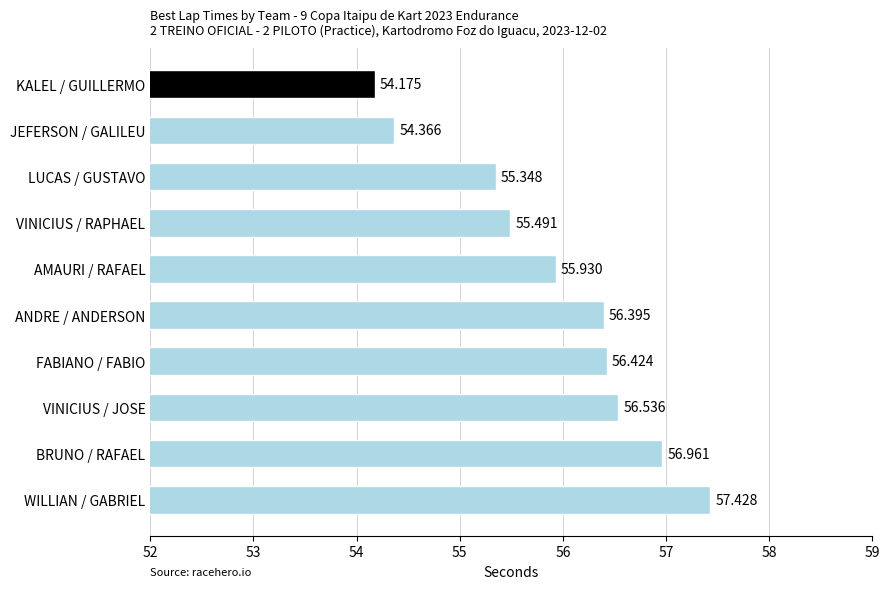

Which has a higher value, AMAURI / RAFAEL or LUCAS / GUSTAVO?

AMAURI / RAFAEL